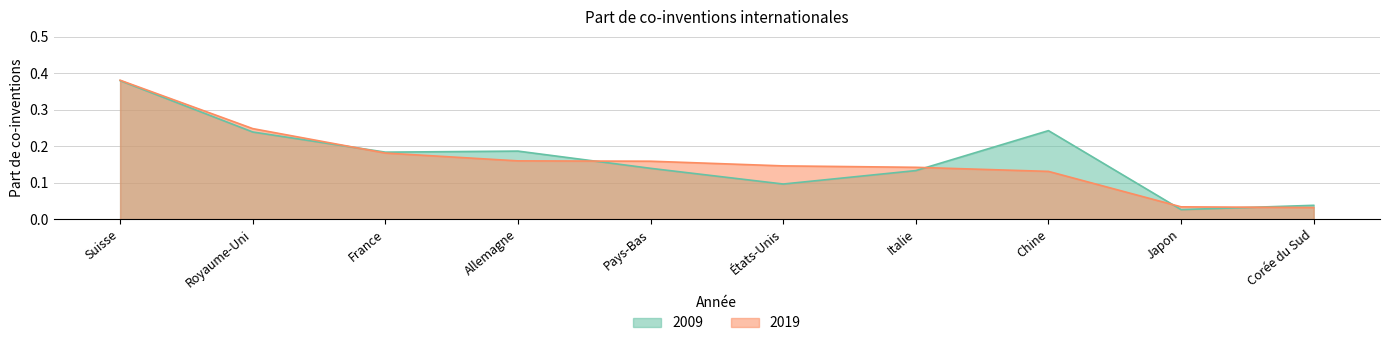

How many lines are shown in the chart?

2